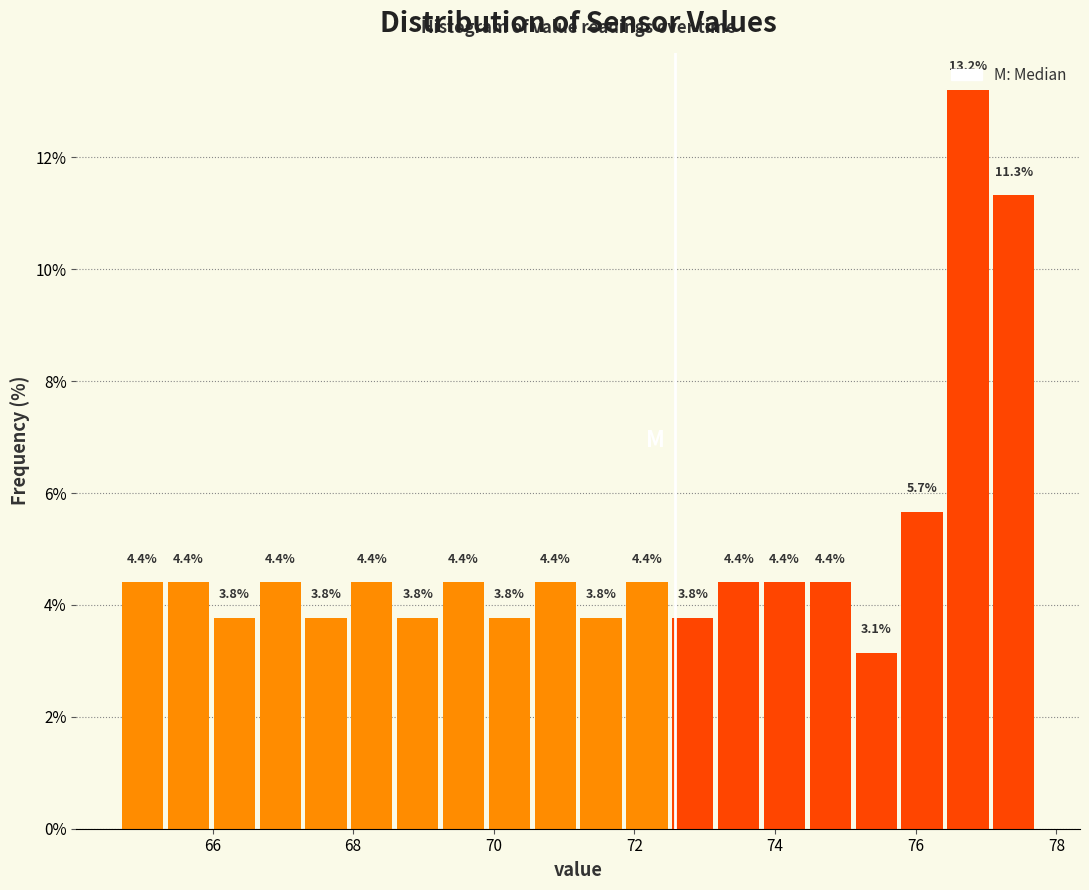

Around what value on the x-axis is the tallest bar? Give the approximate position of its centre, as read against the axis.

76.8